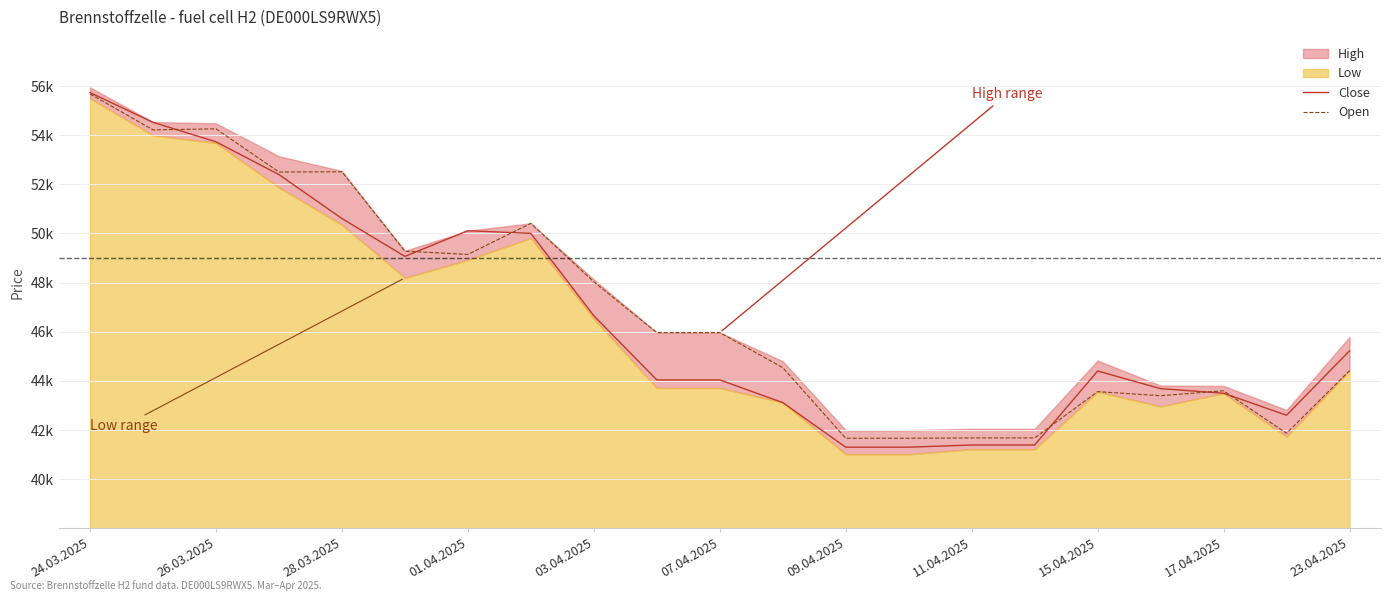

Between 01.04.2025 and 11.04.2025, which series saw the biggest shift?

Close